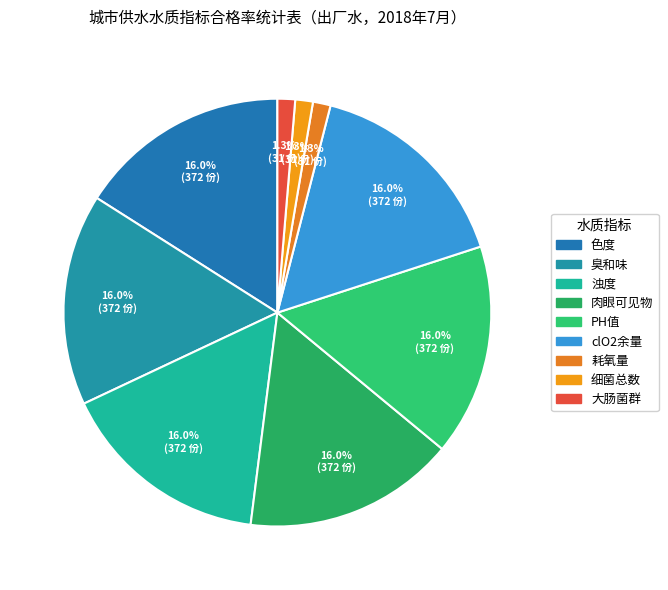

Which category has the smallest portion of the pie?

耗氧量(31)